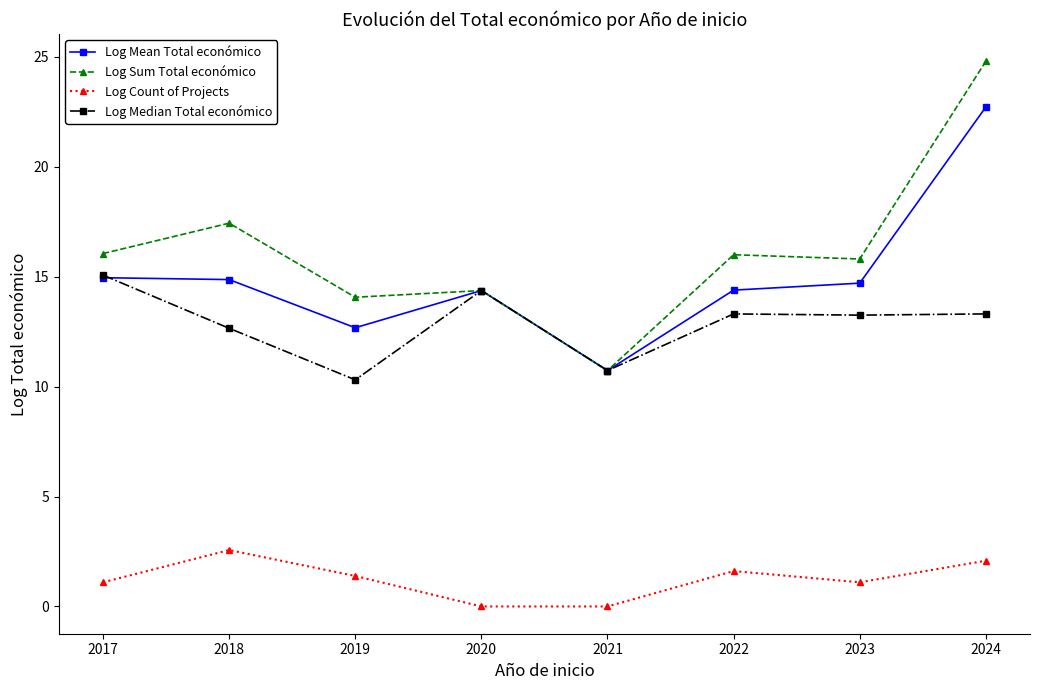

What is the total value across all series at 2023?

44.8